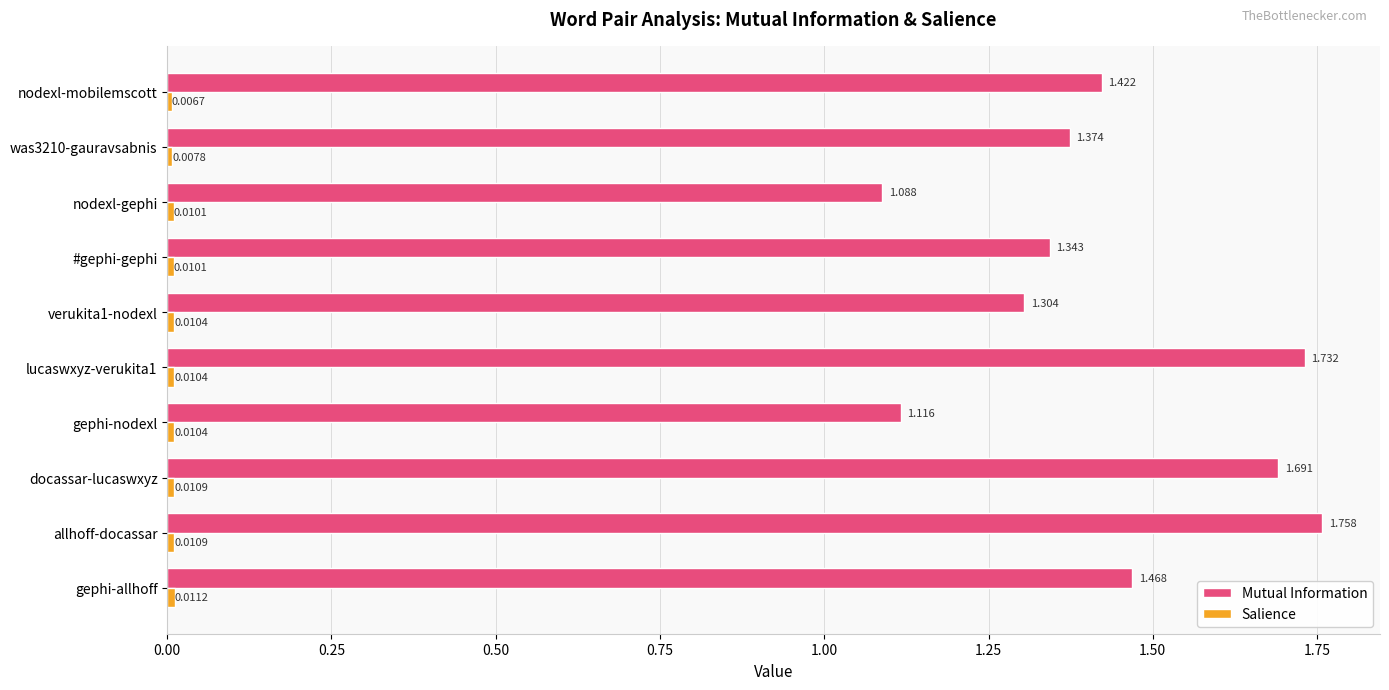

At how many categories does at least one series exceed 0?

10